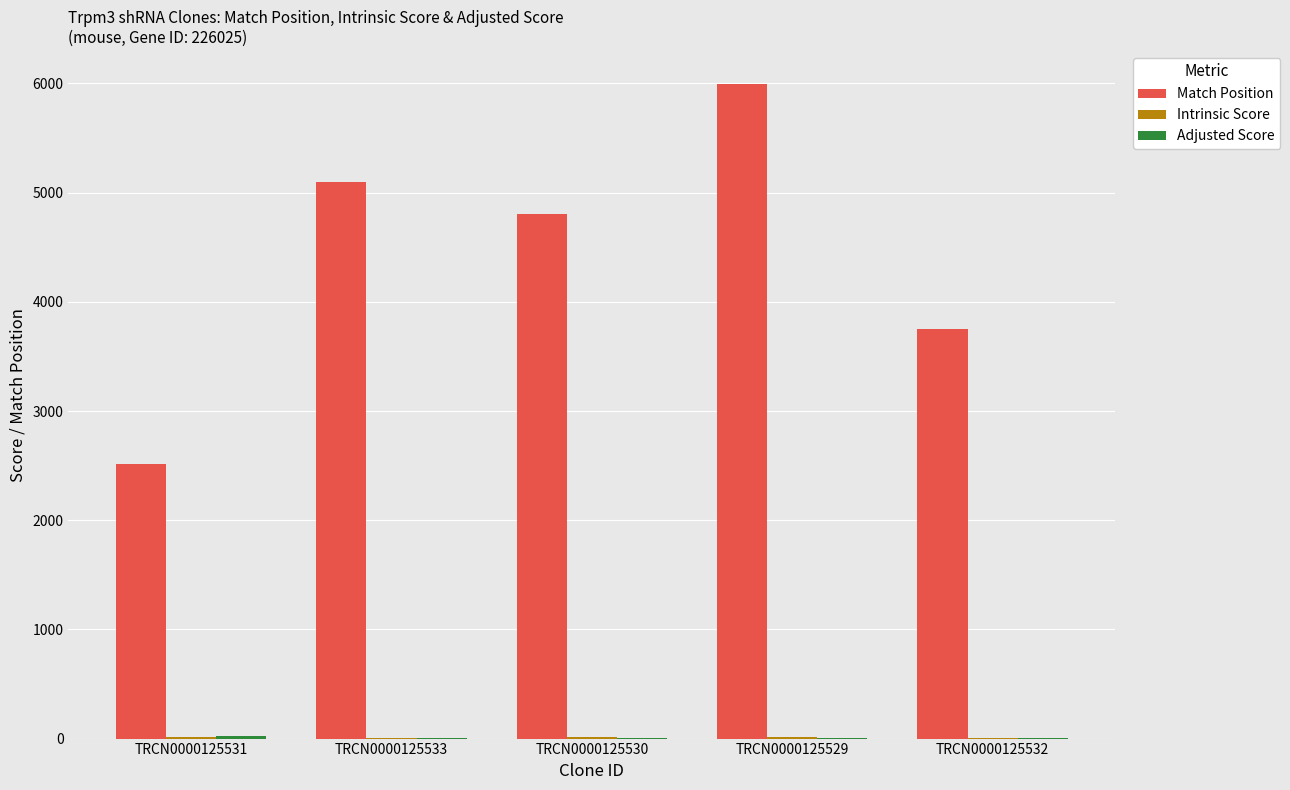

What is the maximum value for Match Position?

5998.0